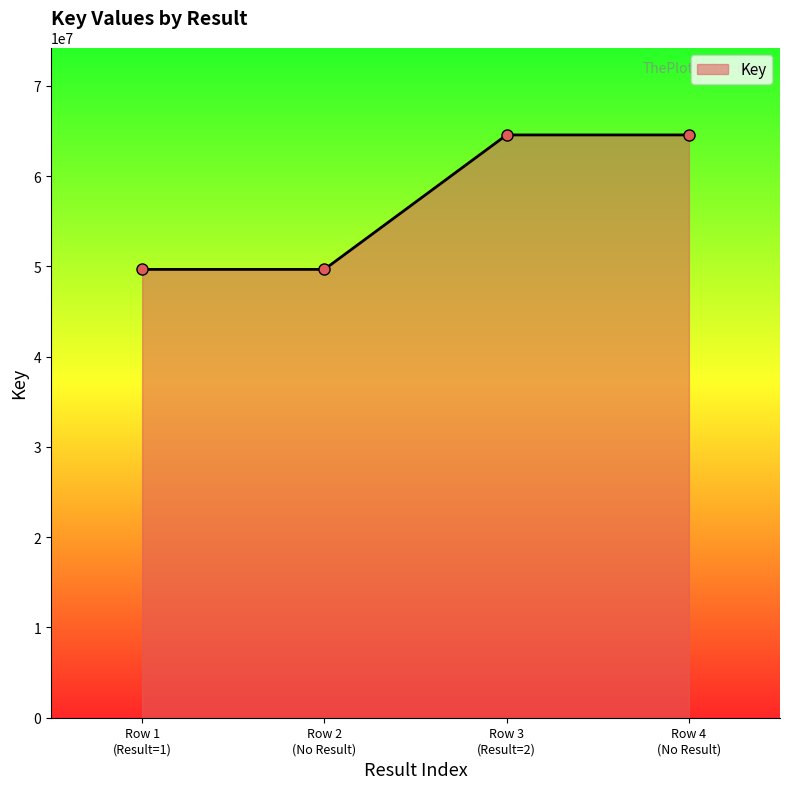

How many lines are shown in the chart?

1